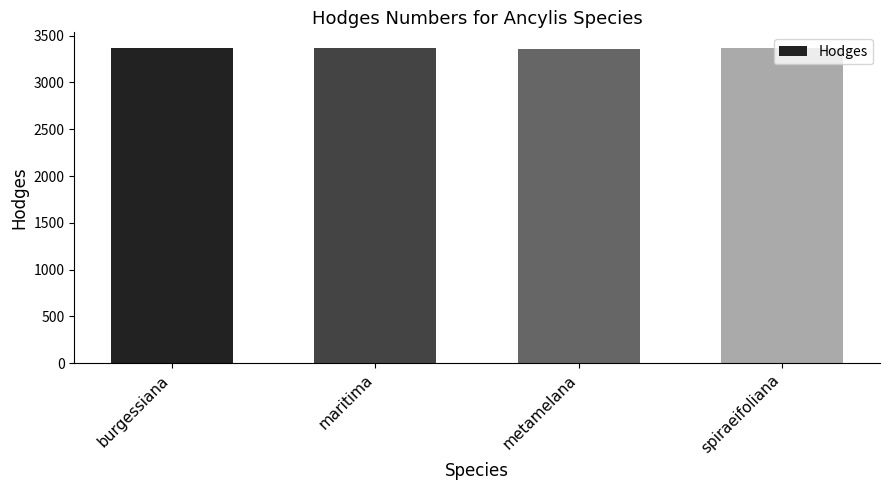

What is the value of the 3rd bar from the left?

3359